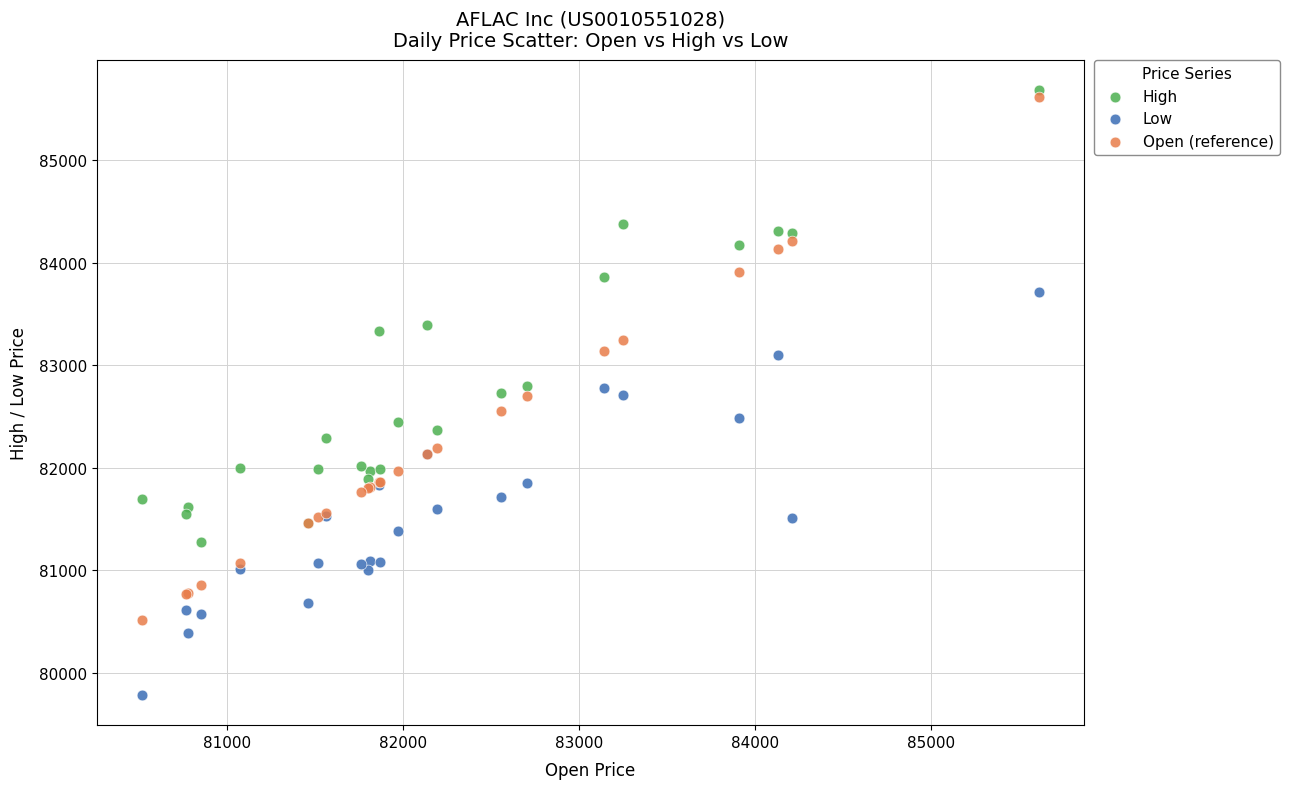

What is the X range (max minus min) for the scatter plot?

5102